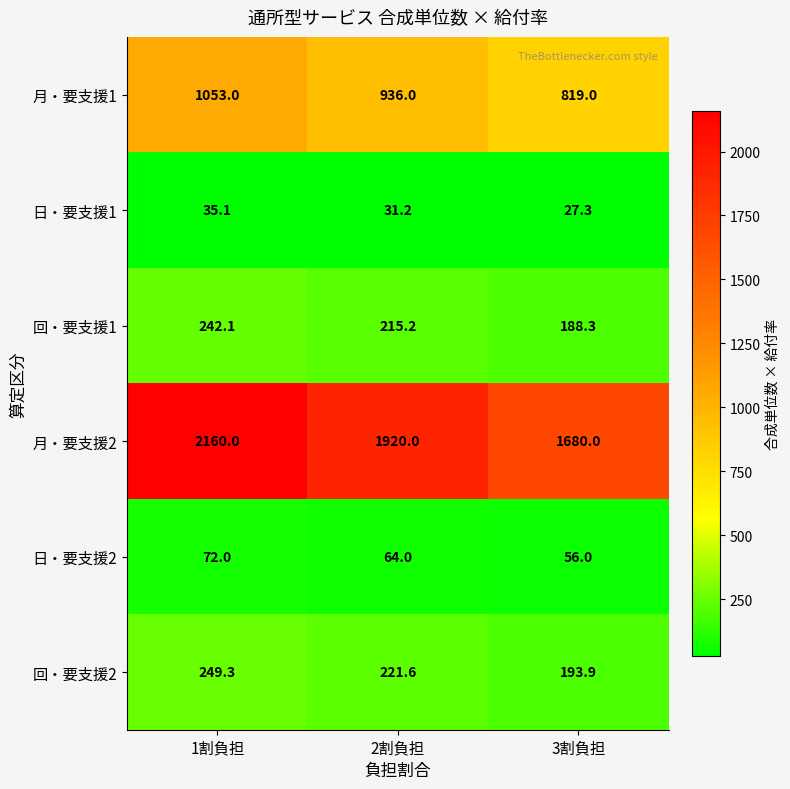

What is the minimum value shown in the chart?

27.3